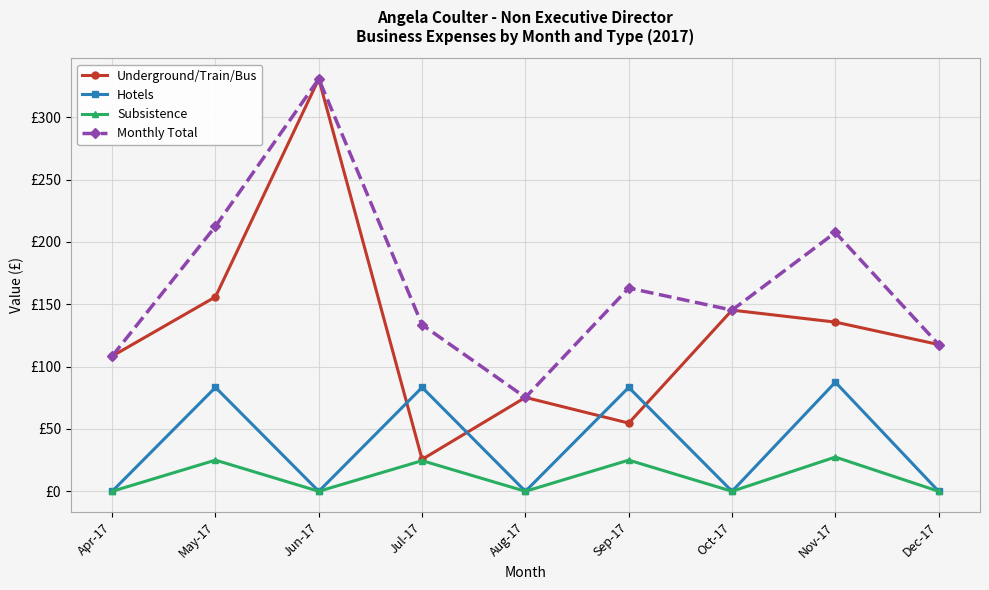

Reading left to right, transcribe all the data shown in this chart.

Underground/Train/Bus: Apr-17=108.4	May-17=155.9	Jun-17=330.7	Jul-17=25.6	Aug-17=75.3	Sep-17=54.7	Oct-17=145.3	Nov-17=135.7	Dec-17=117.7
Hotels: Apr-17=0.0	May-17=83.3	Jun-17=0.0	Jul-17=83.3	Aug-17=0.0	Sep-17=83.3	Oct-17=0.0	Nov-17=87.5	Dec-17=0.0
Subsistence: Apr-17=0.0	May-17=25.0	Jun-17=0.0	Jul-17=24.6	Aug-17=0.0	Sep-17=25.0	Oct-17=0.0	Nov-17=27.5	Dec-17=0.0
Monthly Total: Apr-17=108.4	May-17=212.5	Jun-17=330.7	Jul-17=133.5	Aug-17=75.3	Sep-17=163.0	Oct-17=145.3	Nov-17=207.6	Dec-17=117.7